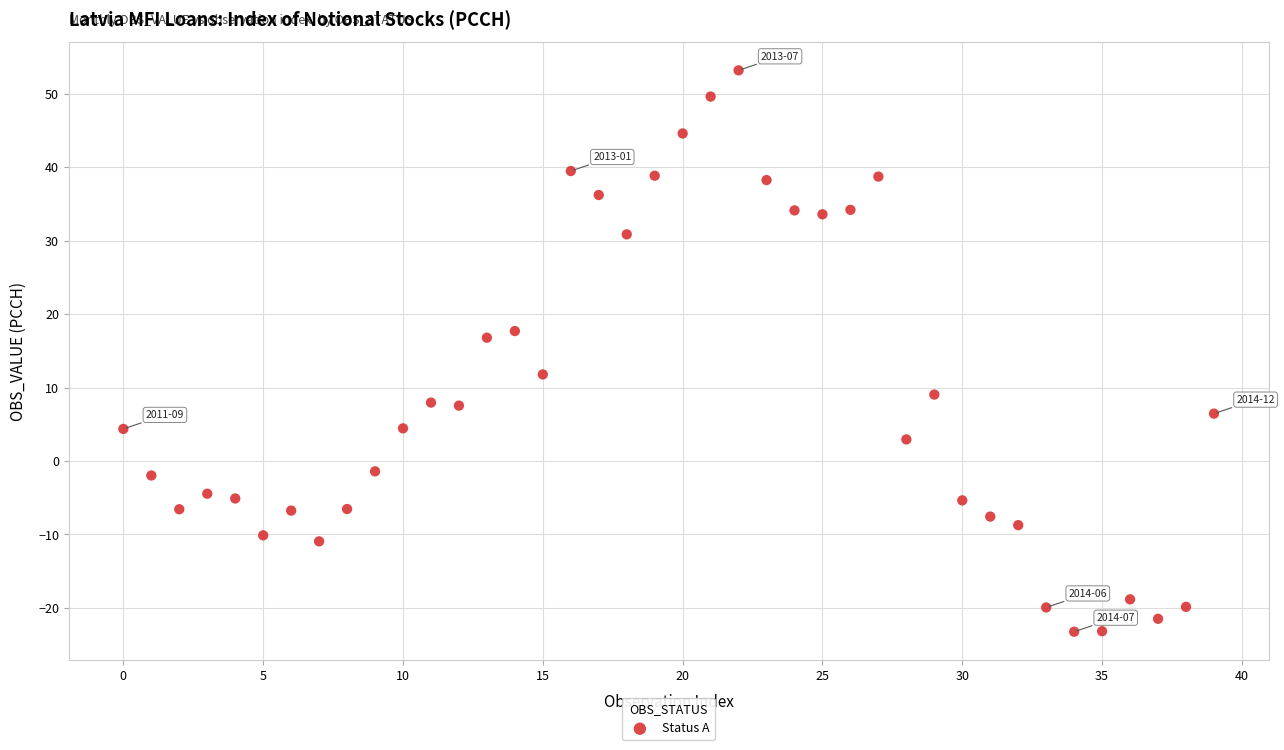

What is the range of Y values (max minus min)?

76.4